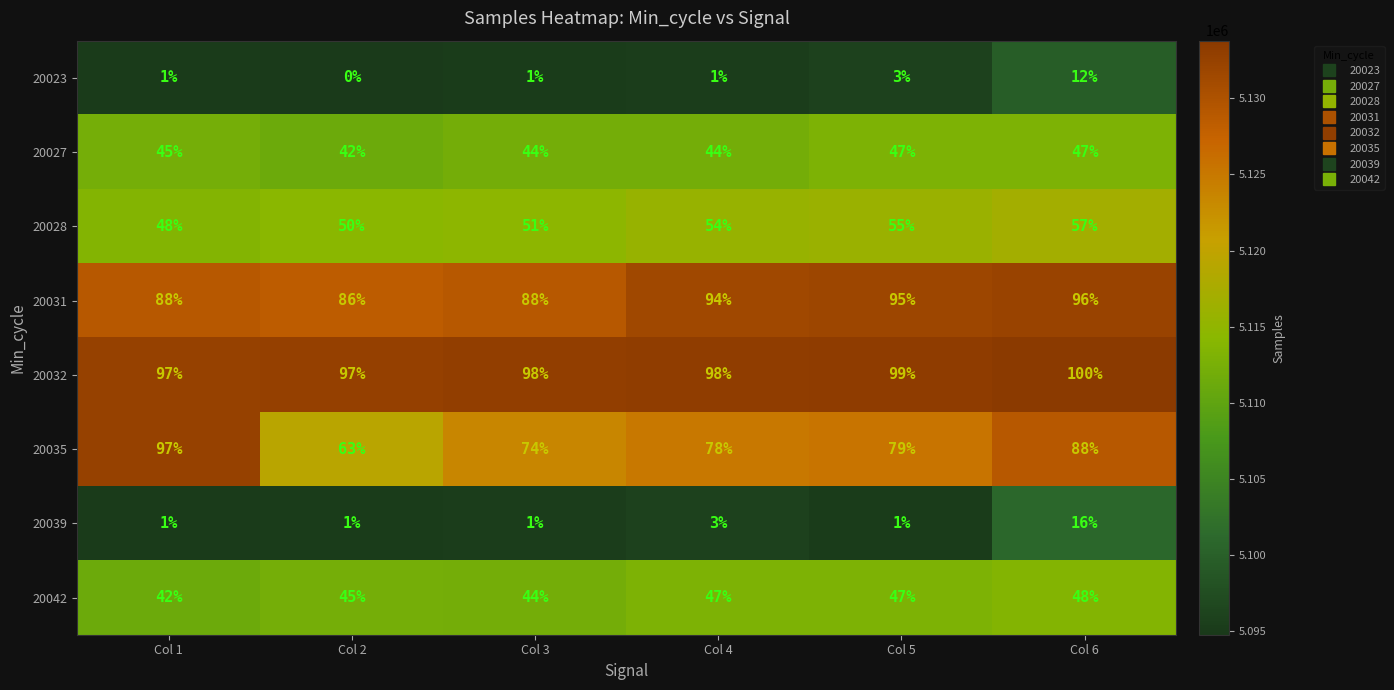

List the series in order of their peak value, highest first.

20032, 20035, 20031, 20028, 20042, 20027, 20039, 20023